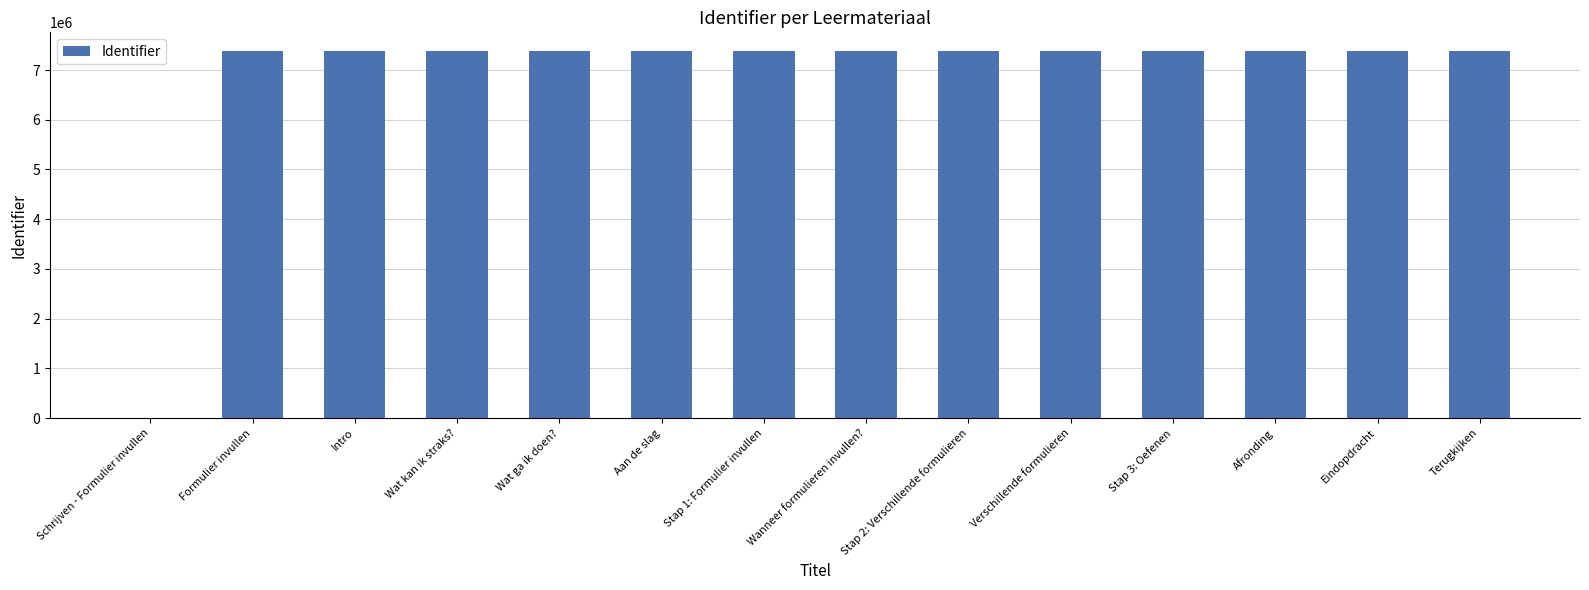

What is the greatest value displayed?

7388851